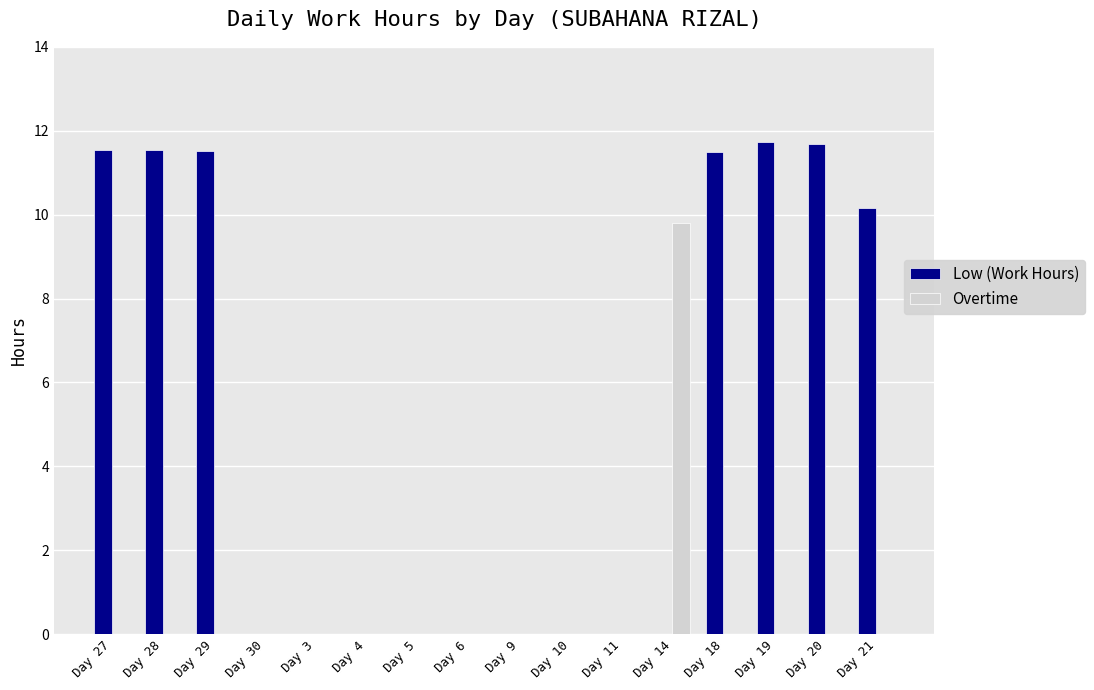

Which series has the widest spread of values?

Low (Work Hours)